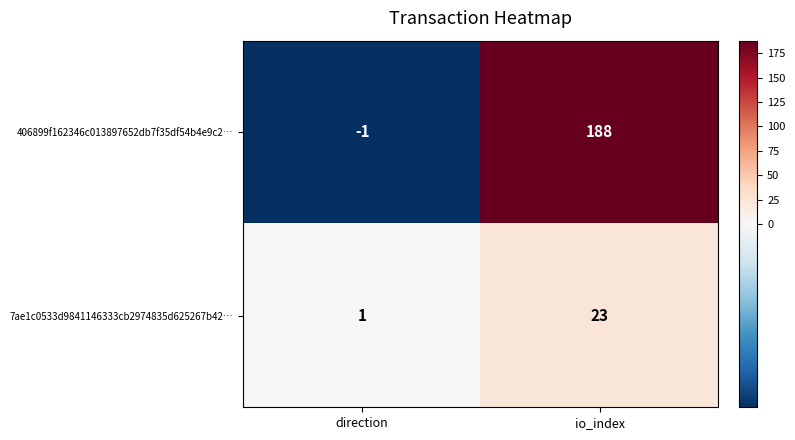

Rank the series by their average value, from lowest to highest.

7ae1c0533d9841146333cb2974835d625267b42…, 406899f162346c013897652db7f35df54b4e9c2…